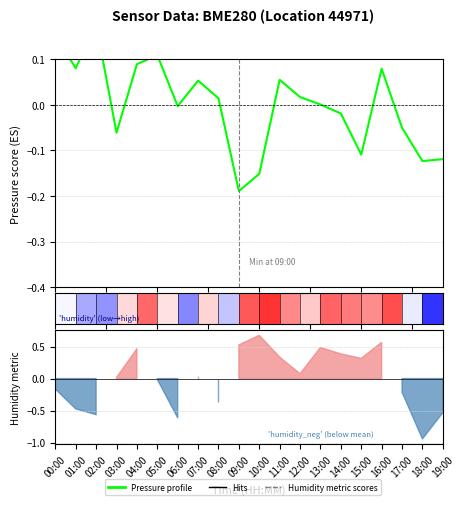

Which has a higher value, 10:00 or 04:00?

04:00